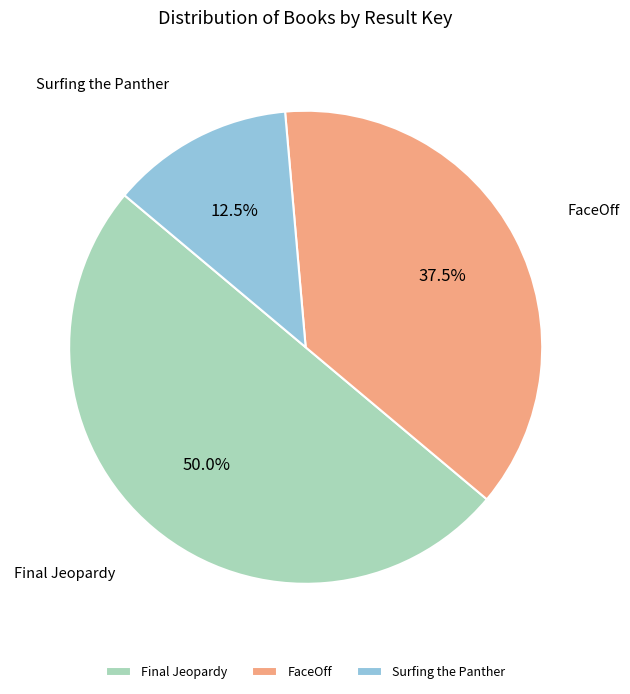

Combined, what portion of the pie is Surfing the Panther and Final Jeopardy?

62.5%